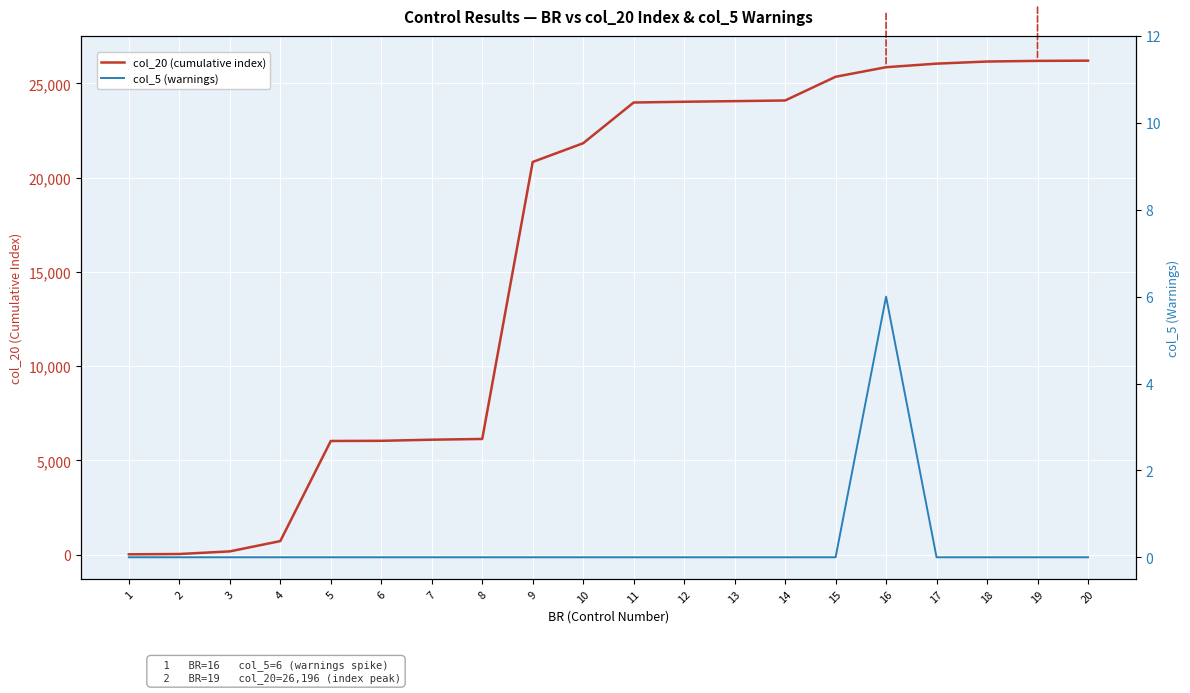

True or false: col_5 (warnings) has more than 0 points higher than both neighbors.

True